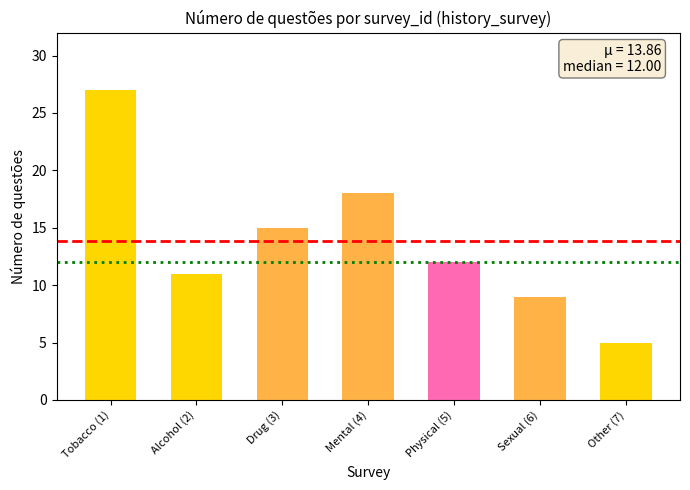

List the labels in order of value, smallest first.

Other (7), Sexual (6), Alcohol (2), Physical (5), Drug (3), Mental (4), Tobacco (1)